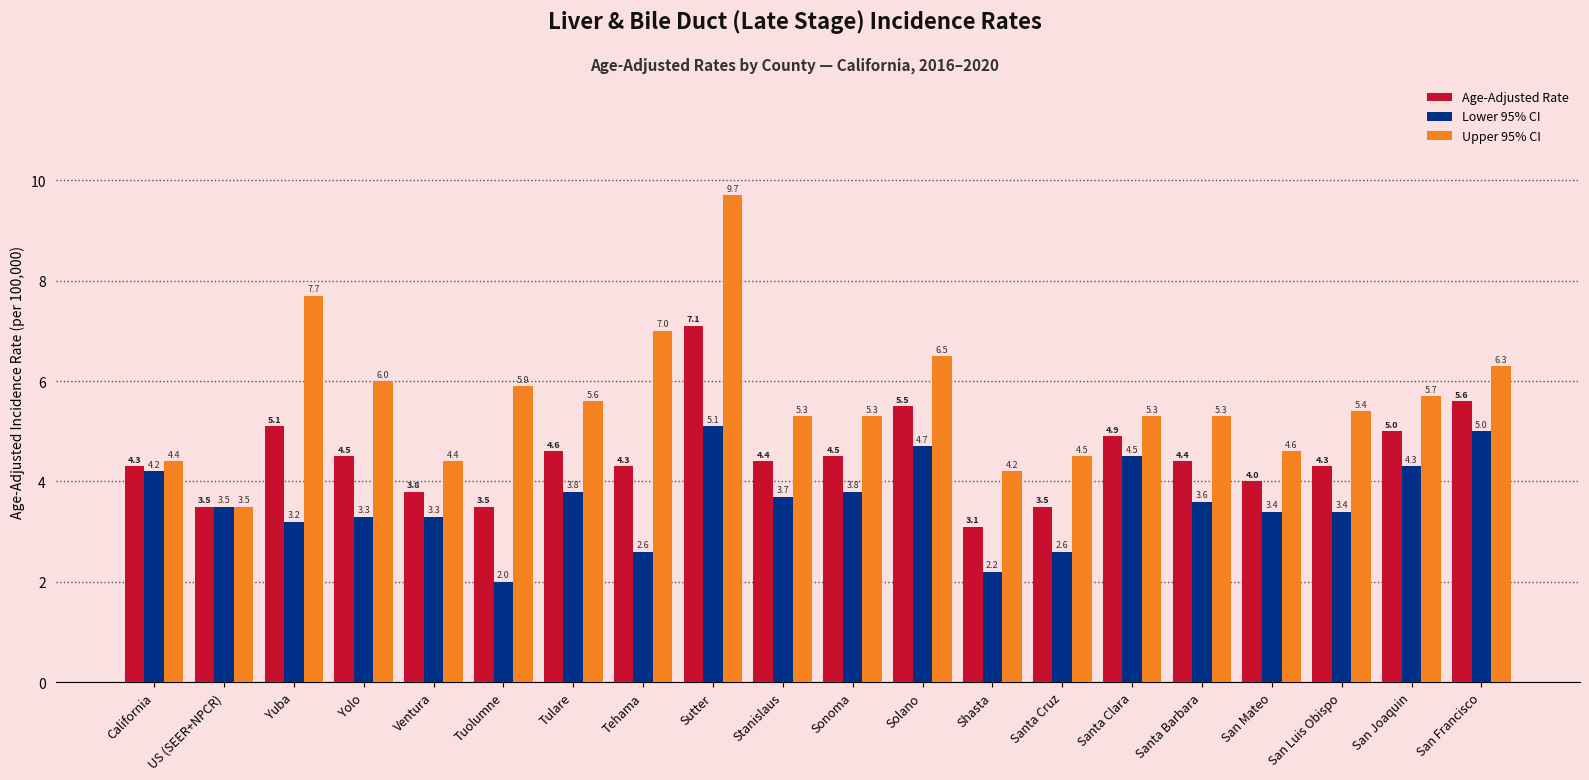

Does the chart contain any negative values?

No